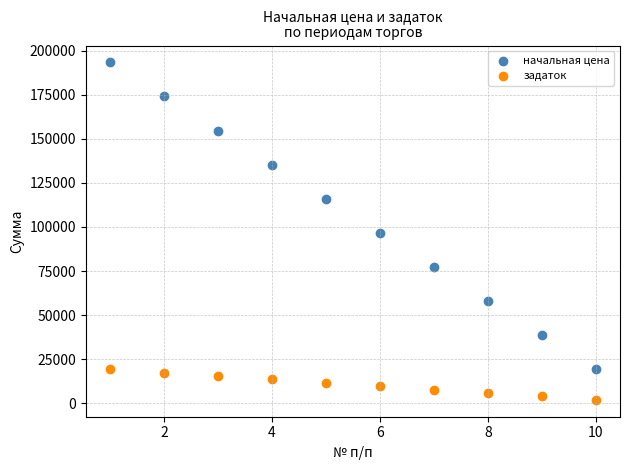

Which series has the widest spread of Y values?

начальная цена